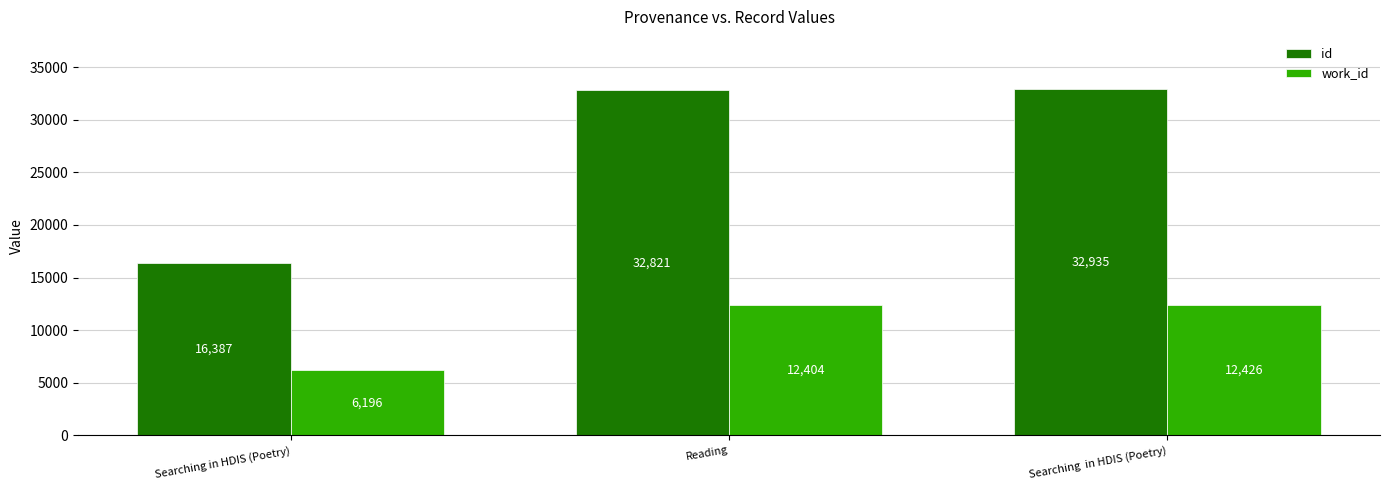

Rank the series at Searching  in HDIS (Poetry) from lowest to highest value.

work_id, id